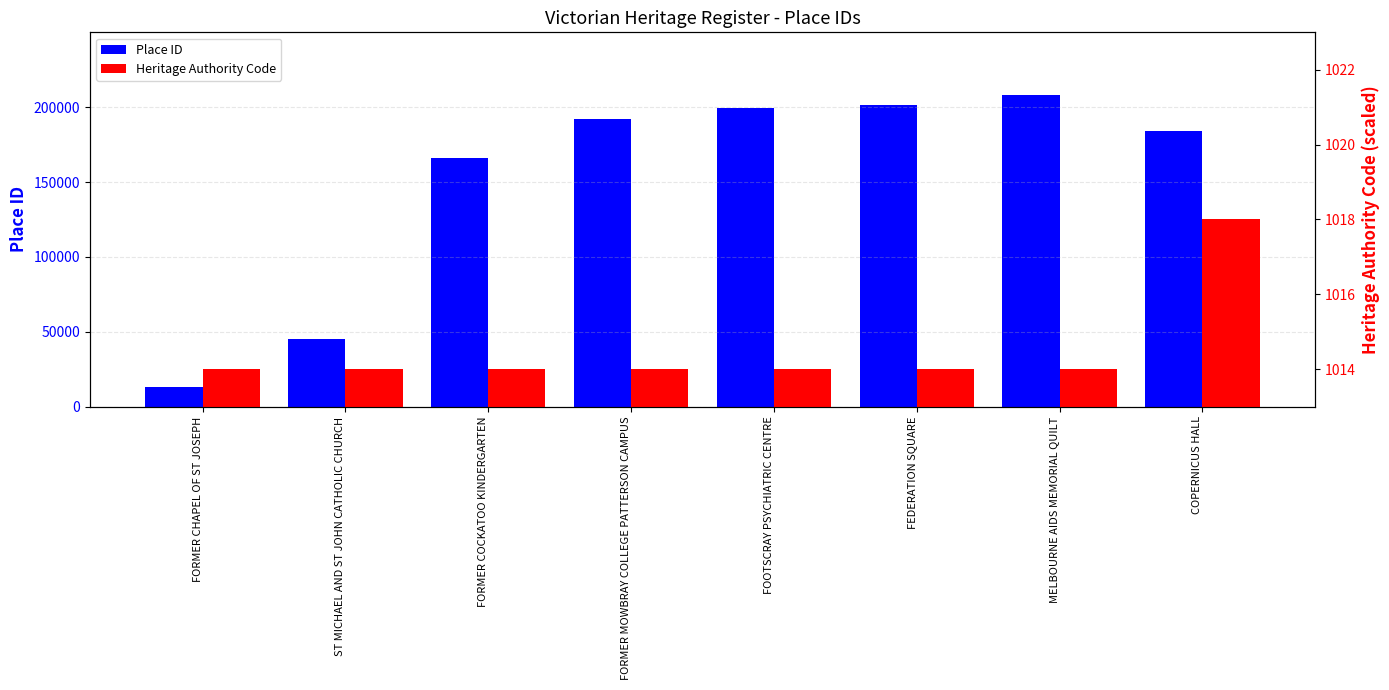

List the labels in order of Heritage Authority Code value, largest first.

COPERNICUS HALL, FORMER CHAPEL OF ST JOSEPH, ST MICHAEL AND ST JOHN CATHOLIC CHURCH, FORMER COCKATOO KINDERGARTEN, FORMER MOWBRAY COLLEGE PATTERSON CAMPUS, FOOTSCRAY PSYCHIATRIC CENTRE, FEDERATION SQUARE, MELBOURNE AIDS MEMORIAL QUILT